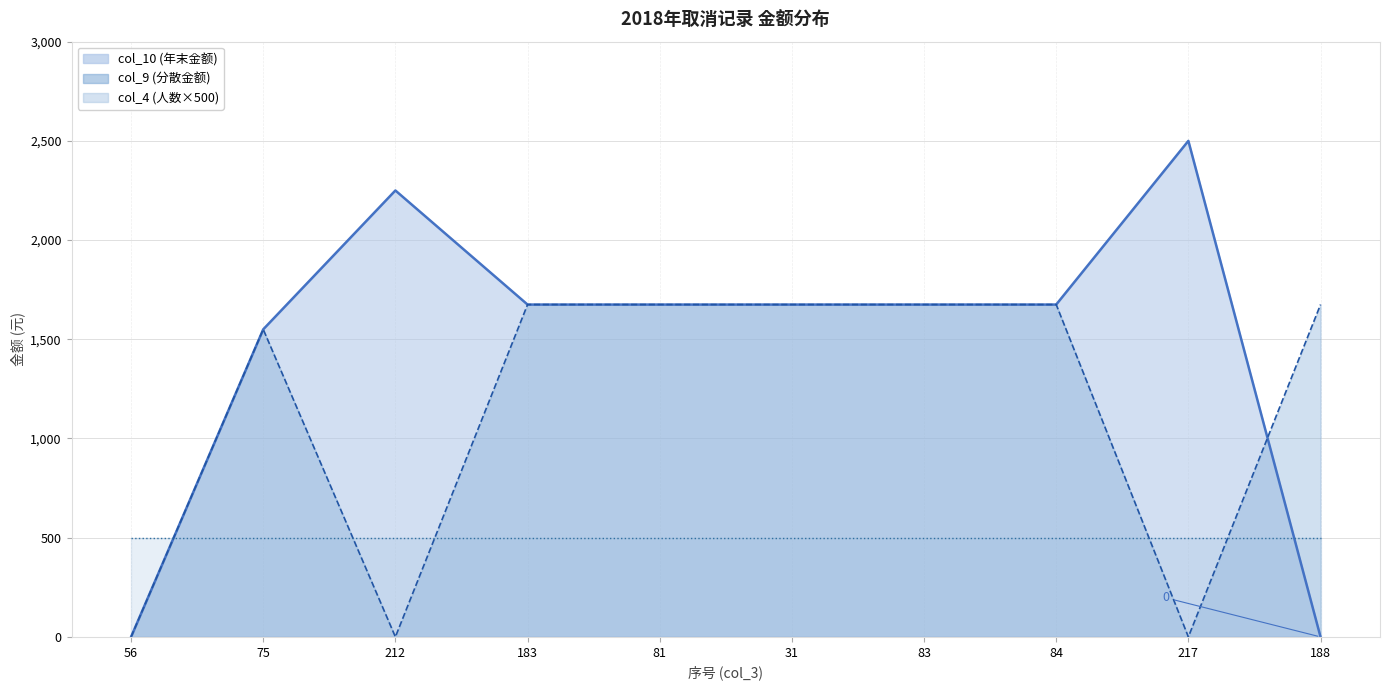

What is the label of the 6th point from the left?

31